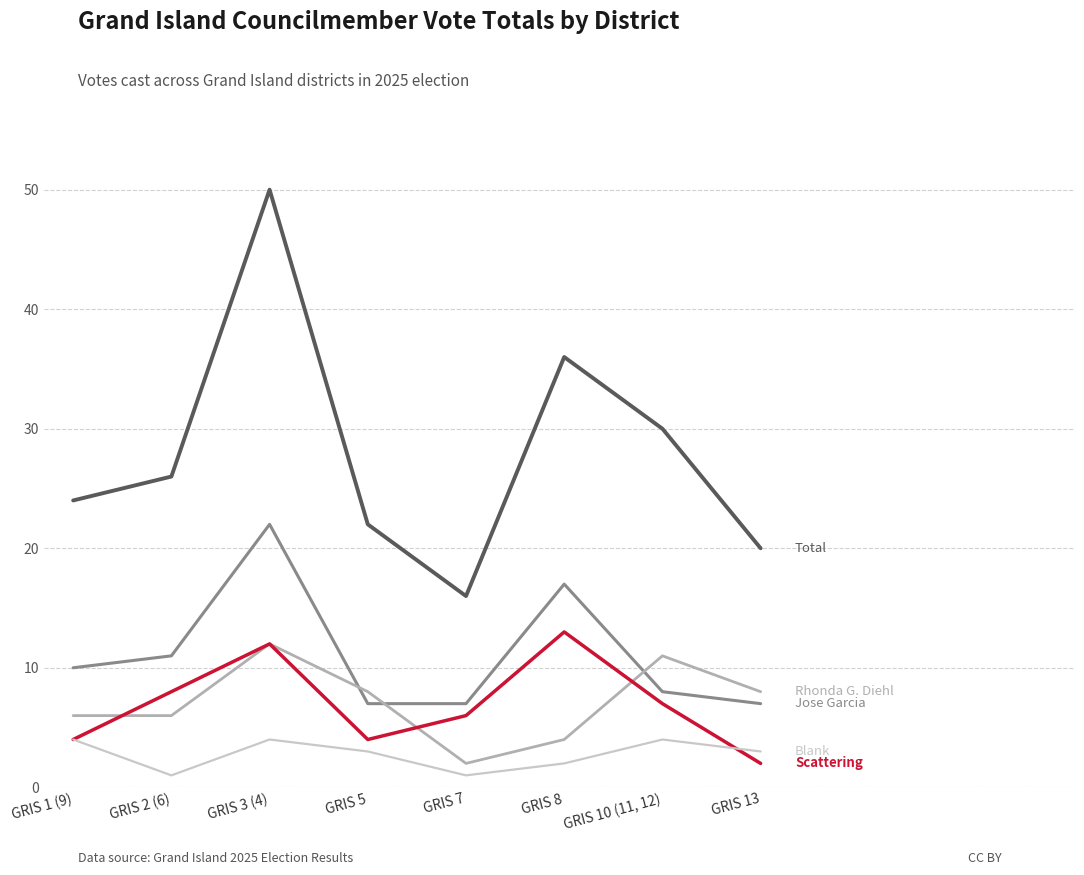

Reading left to right, list all the values displayed in this chart.

Total: 24	26	50	22	16	36	30	20
Jose Garcia: 10	11	22	7	7	17	8	7
Rhonda G. Diehl: 6	6	12	8	2	4	11	8
Scattering: 4	8	12	4	6	13	7	2
Blank: 4	1	4	3	1	2	4	3